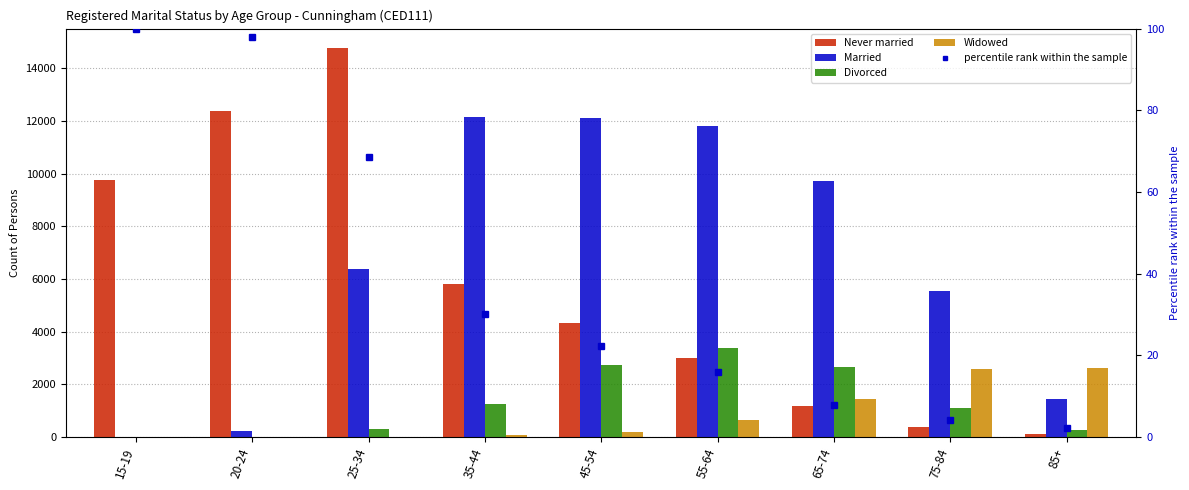

Between 15-19 and 55-64, which is larger?

15-19